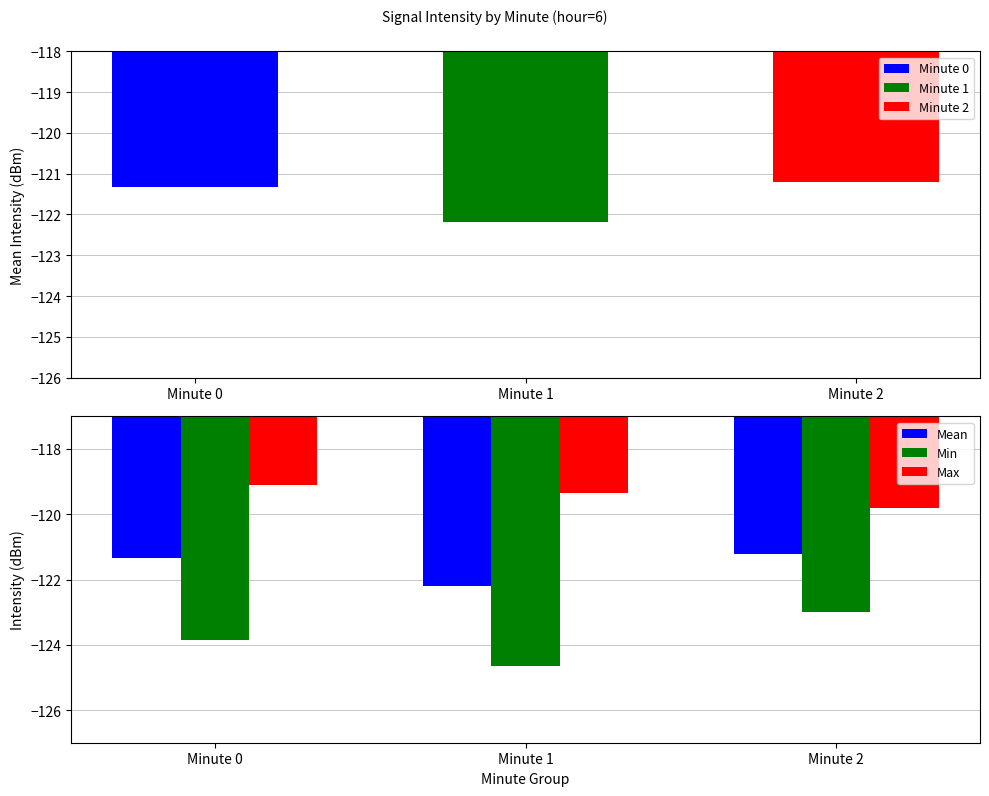

What is the smallest value displayed?

-124.7